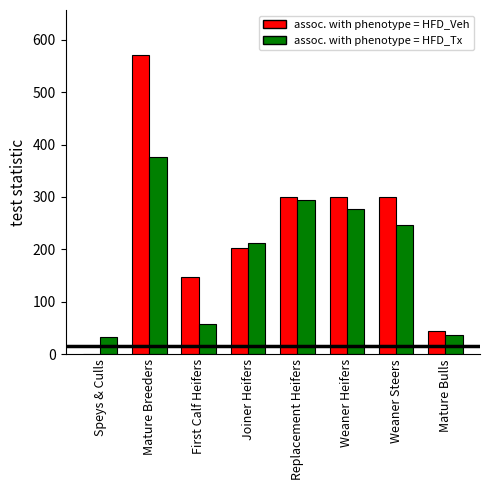

How many series are shown in this chart?

2